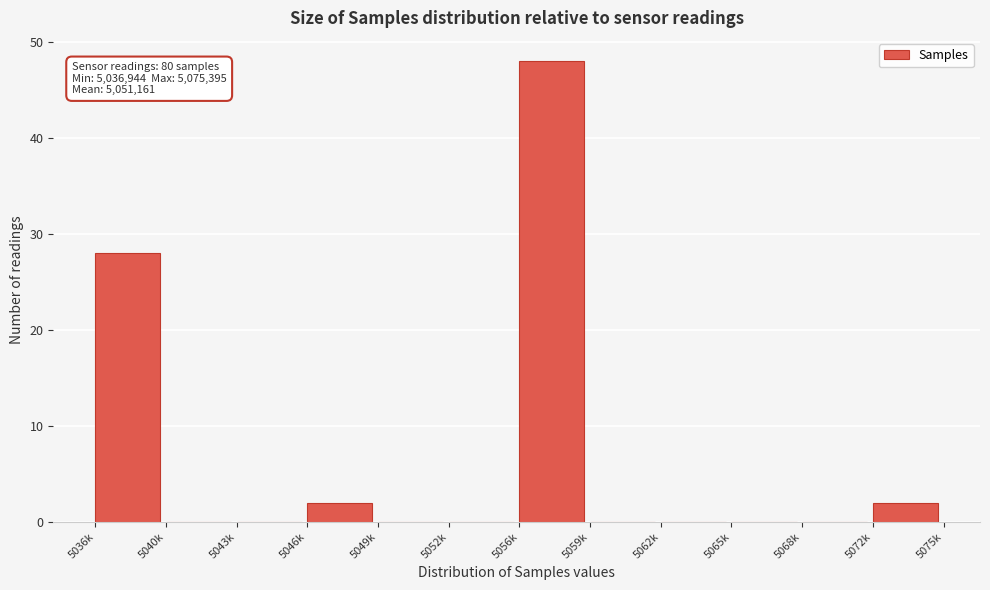

Reading left to right, extract all data points from this chart.

5036k=28	5040k=0	5043k=0	5046k=2	5049k=0	5052k=0	5056k=48	5059k=0	5062k=0	5065k=0	5068k=0	5072k=2